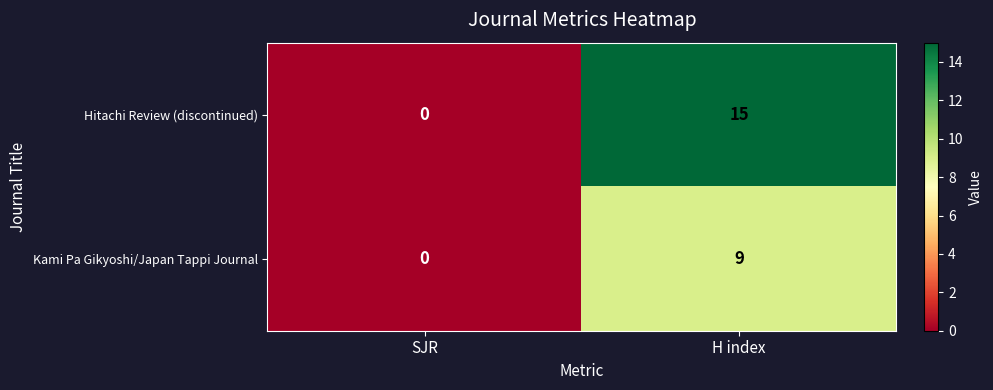

What is the difference between the maximum and minimum values in the Kami Pa Gikyoshi/Japan Tappi Journal series?

9